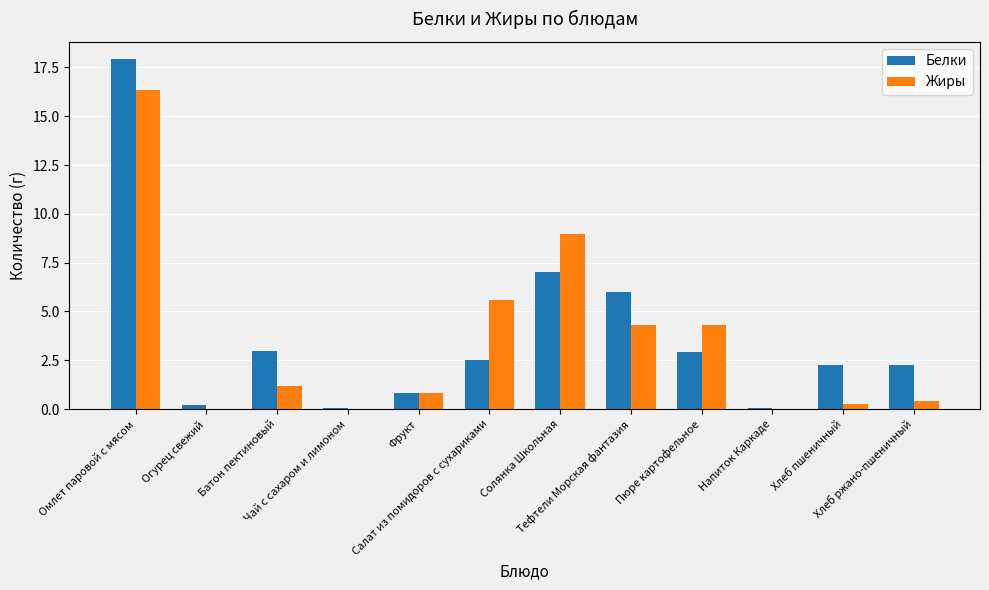

What is the sum of all Жиры values?

42.2